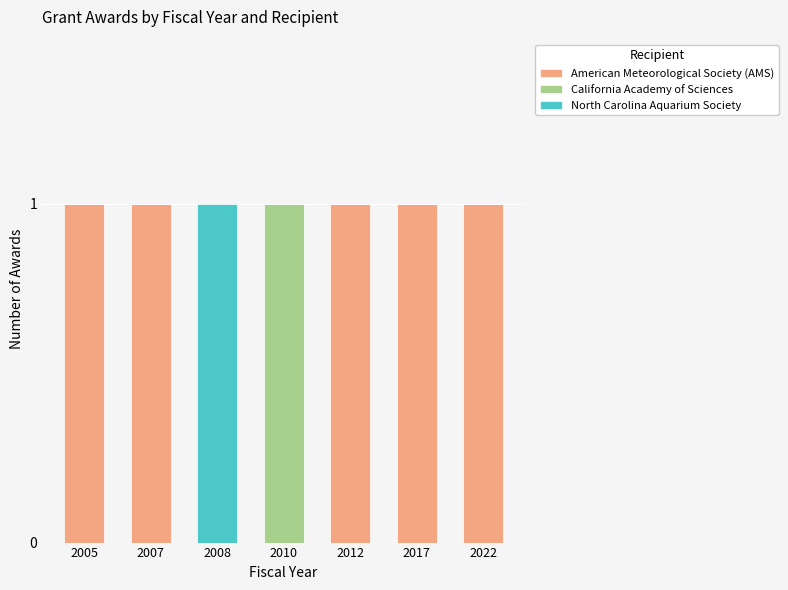

What is the sum of all American Meteorological Society (AMS) values?

5